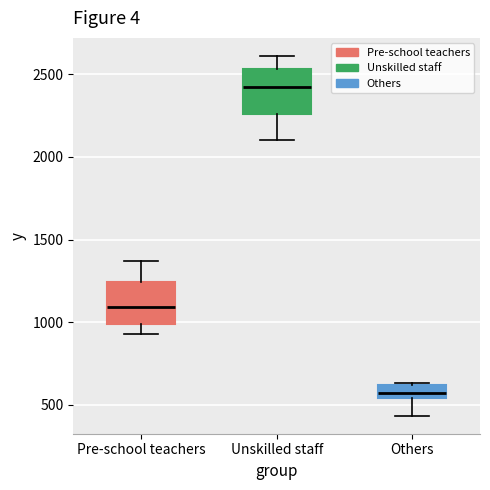

Reading left to right, read every box against the y-axis: the position of its median line, the range the box covers, and the ends of its whiskers. The values are not printed on the chart, so give them approximately, as read against the axis.

Pre-school teachers: median 1100, box 1000 to 1250, whiskers 950 to 1350
Unskilled staff: median 2450, box 2250 to 2550, whiskers 2100 to 2600
Others: median 550 (inside the box), box 550 to 600, whiskers 450 to 650